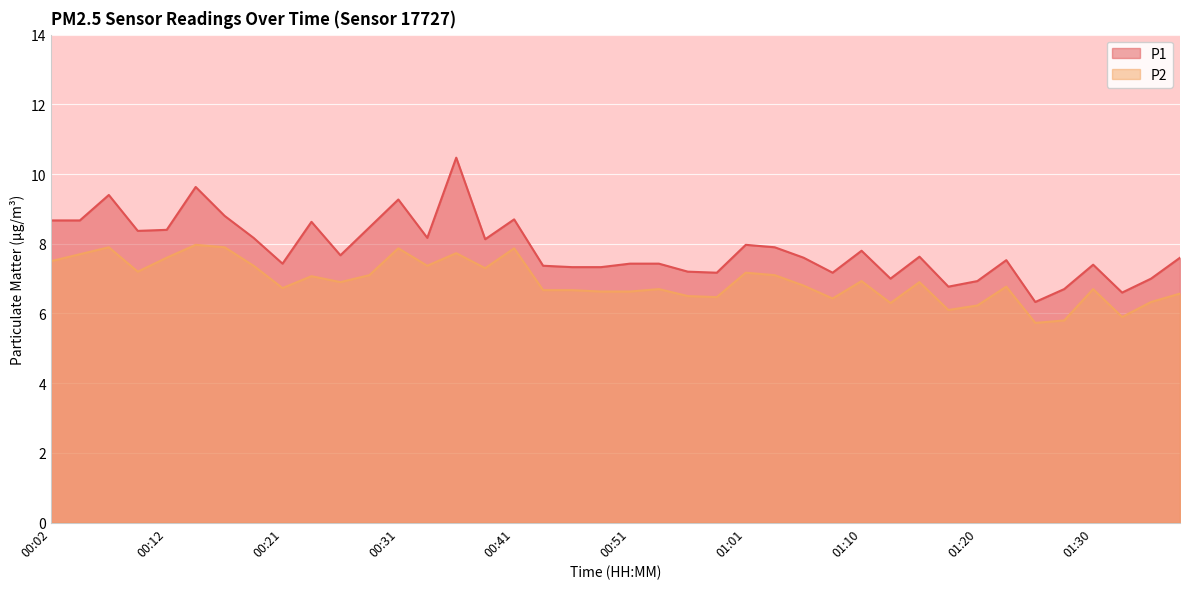

Is the value of P2 at 00:09 greater than the value of P1 at 00:31?

No